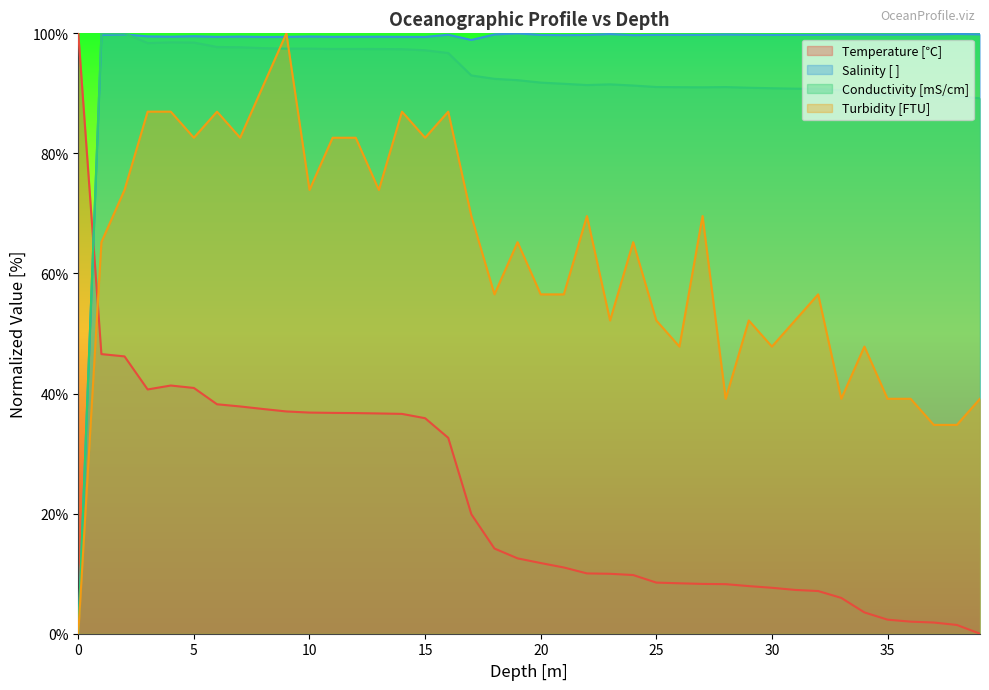

The value of Conductivity [mS/cm] at 15 is 174.8. True or false?

False